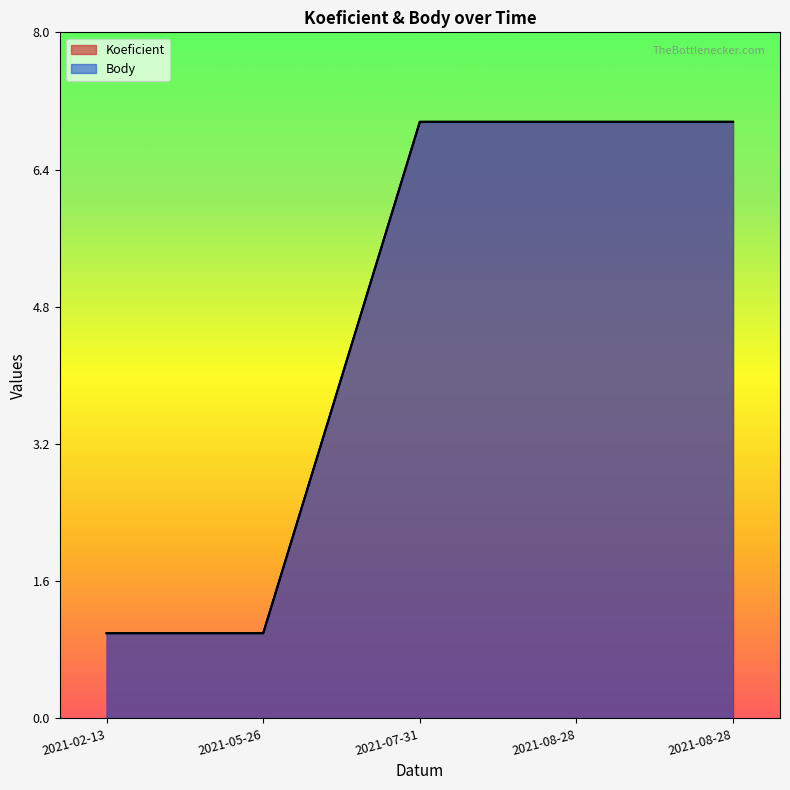

What is the value of the Body point at the 2nd from the left?

1